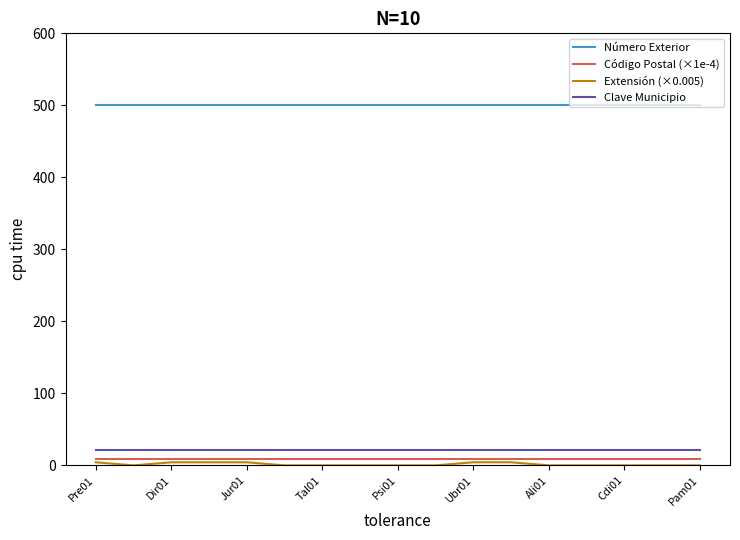

What is the greatest value displayed?

500.0